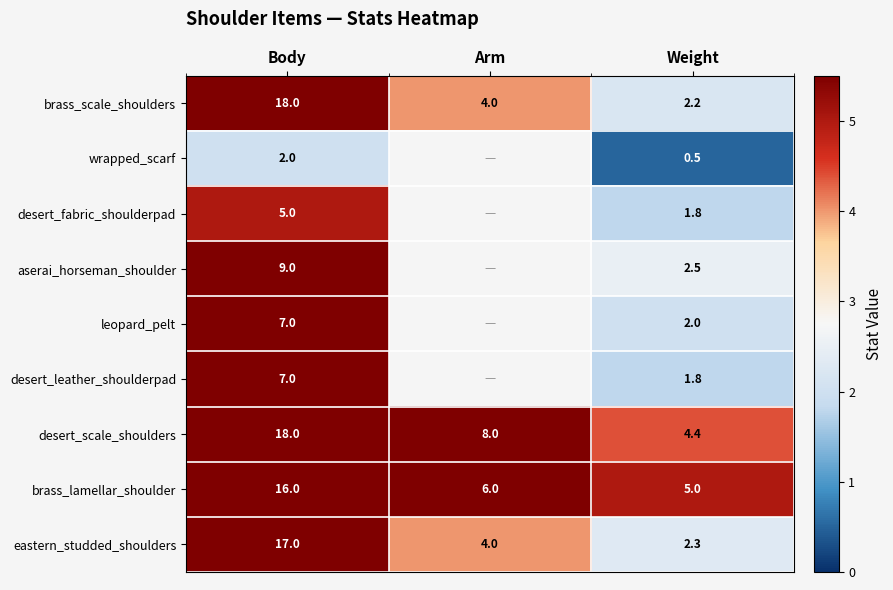

At which label is brass_scale_shoulders closest to 10?

Arm